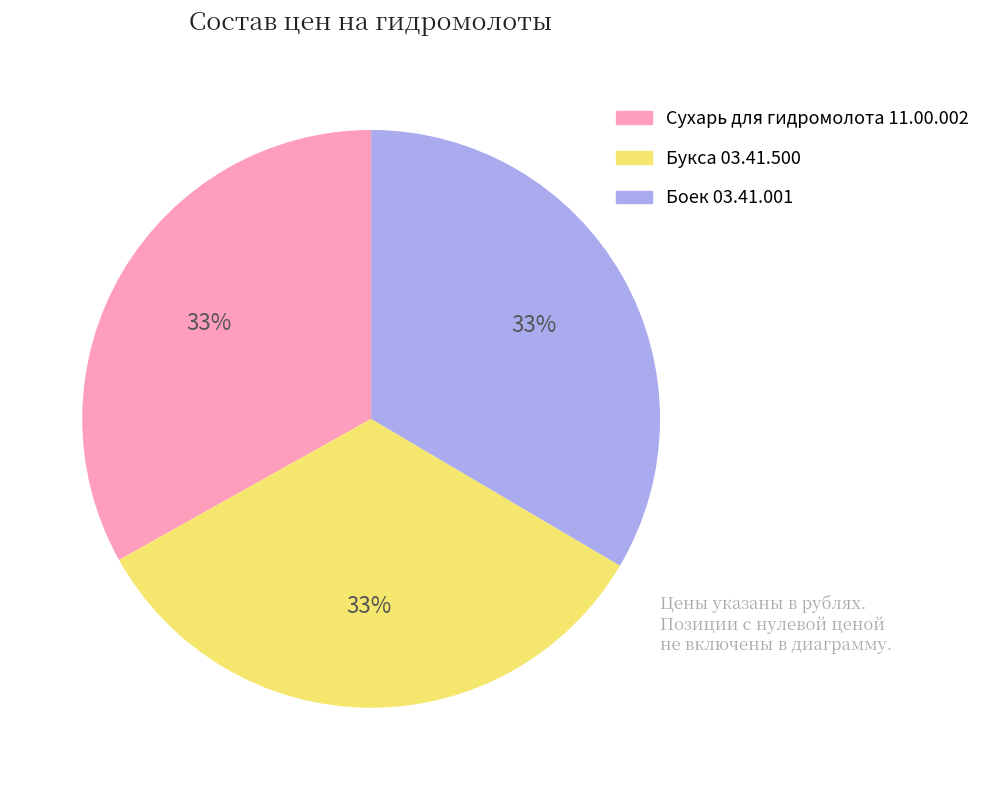

Count the number of slices in the pie.

3